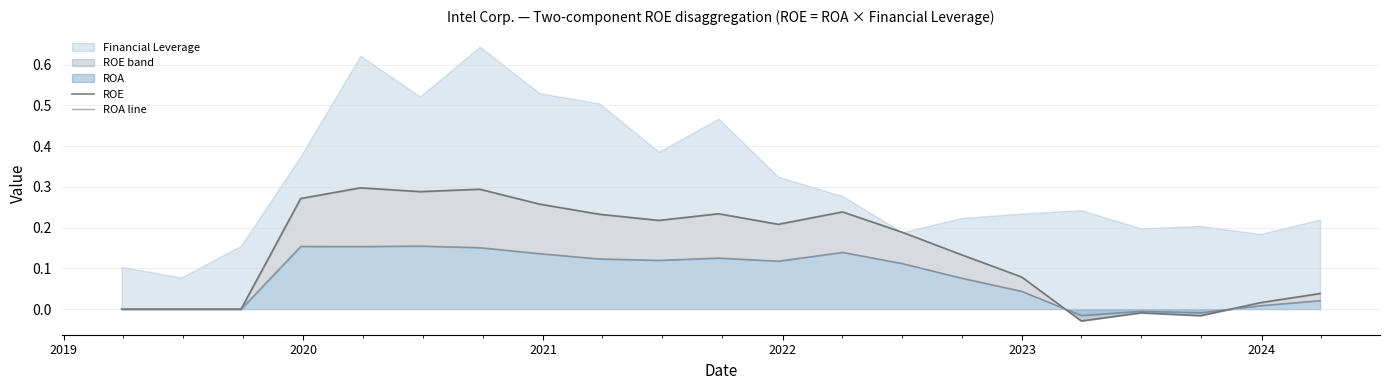

What is the difference between the maximum and second lowest values in the ROA line series?

0.2